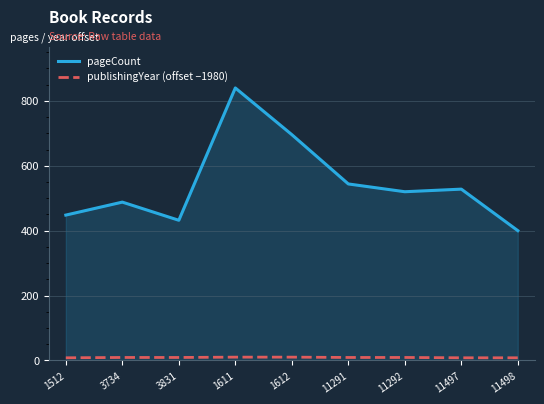

Where does the pageCount series first go above 520?

1611